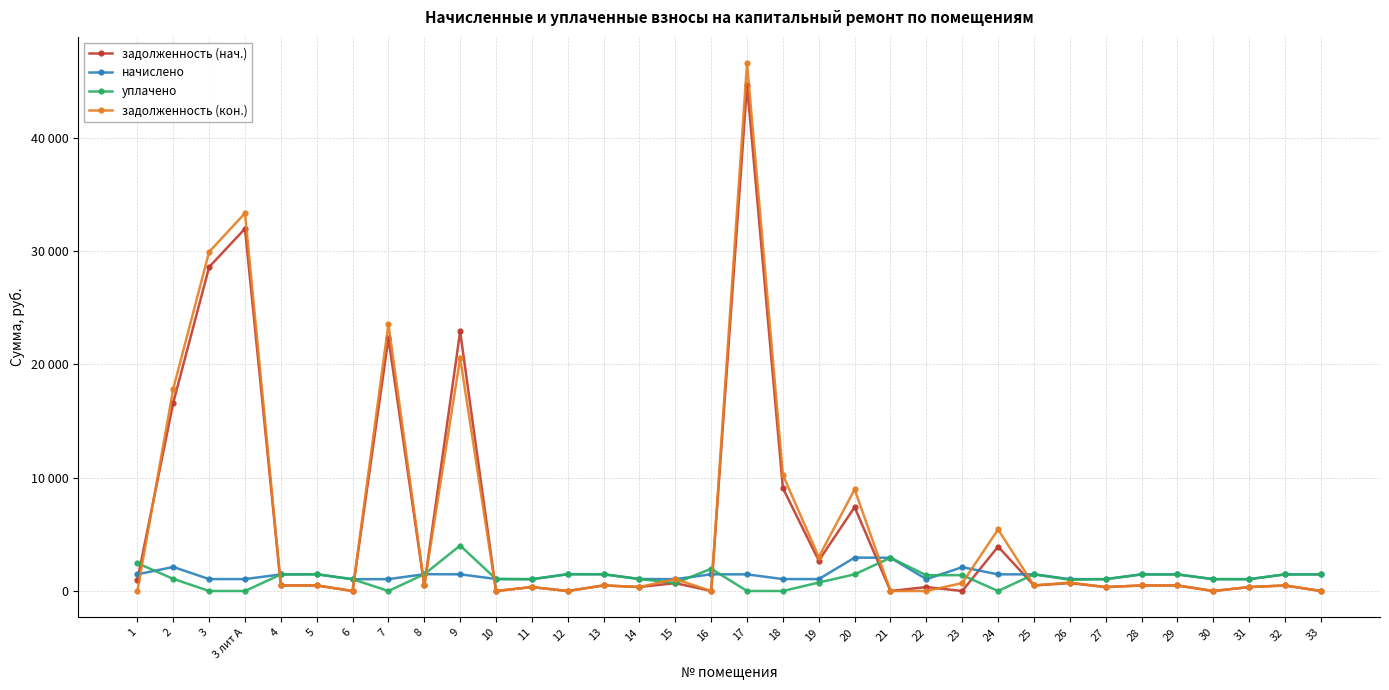

Does the chart have visible grid lines?

Yes